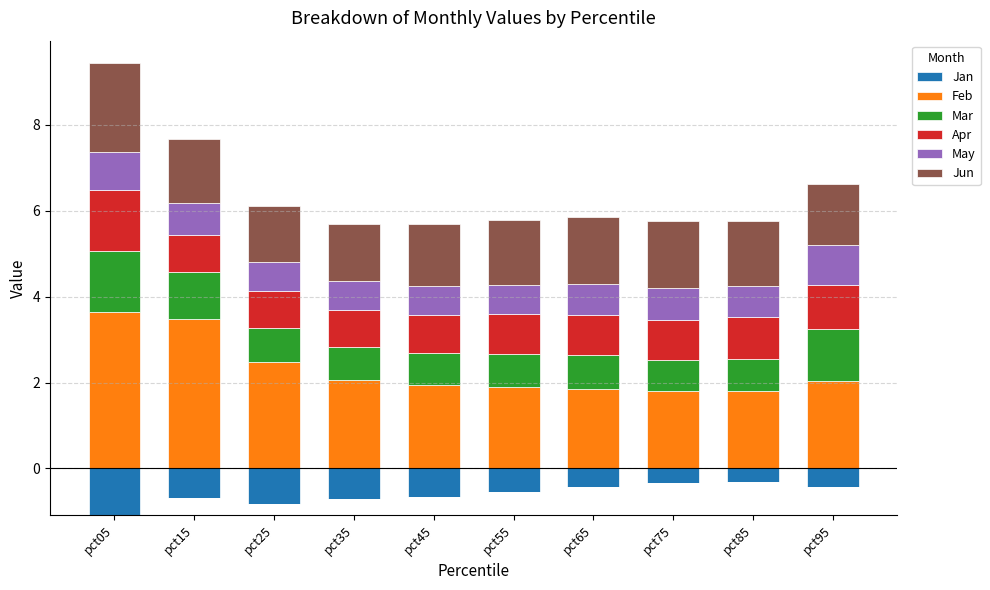

Which series has the widest spread of values?

Feb